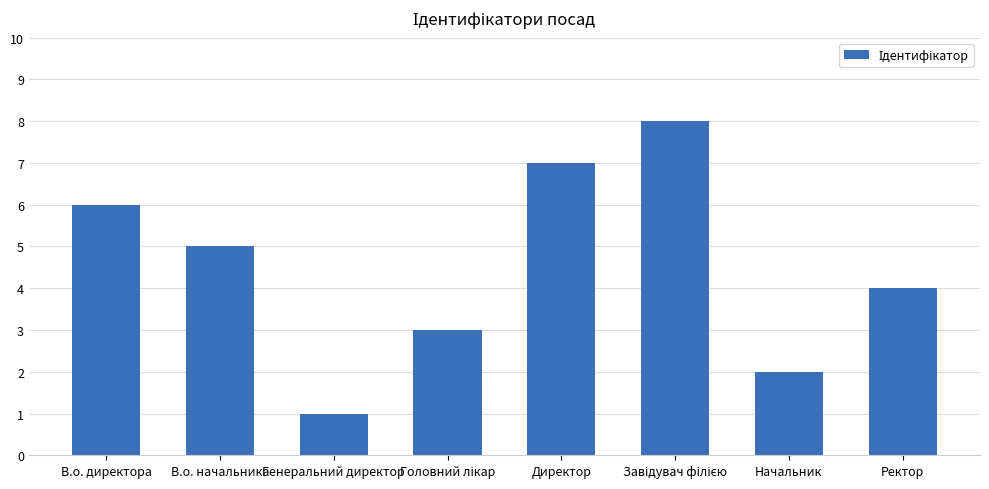

Between Ректор and Директор, which is larger?

Директор